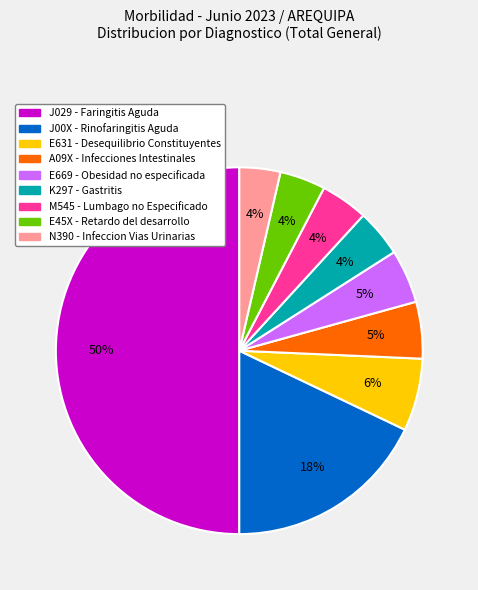

To the nearest percent, what is the difference between the E631 - Desequilibrio Constituyentes and A09X - Infecciones Intestinales slice percentages?

1%